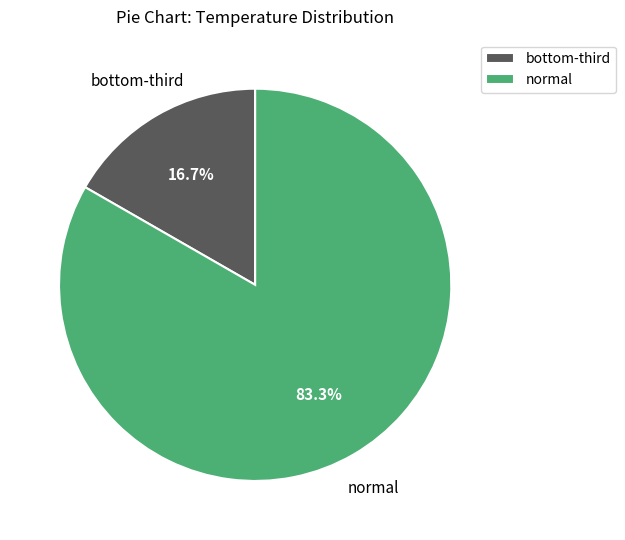

Is there a majority slice in this chart?

Yes